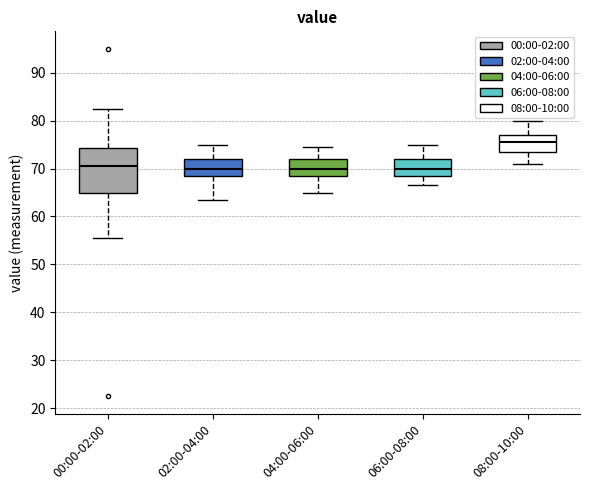

Where does the median line of the box for 00:00-02:00 sit on the y-axis? The values are not printed on the chart, so give them approximately, as read against the axis.

71